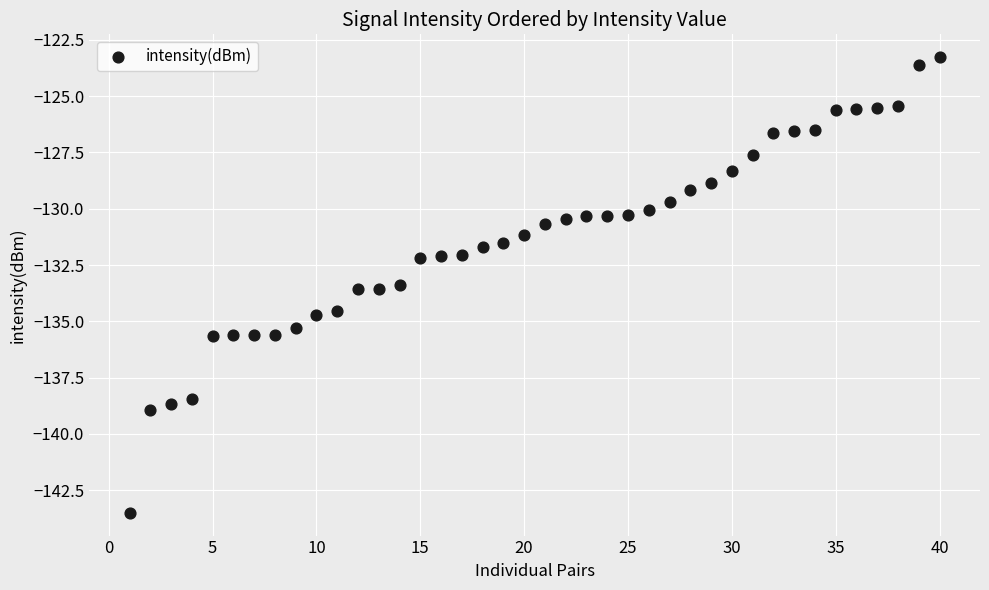

What is the range of X values (max minus min)?

39.0